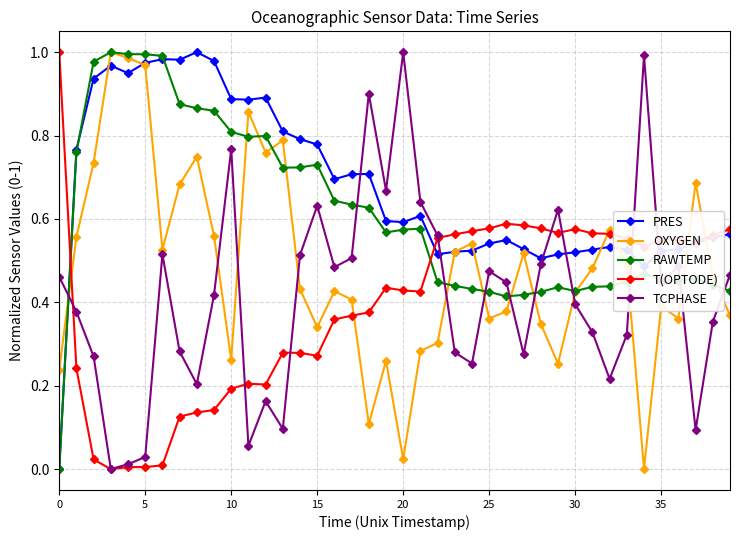

True or false: RAWTEMP has more than 0 interior local peaks.

True